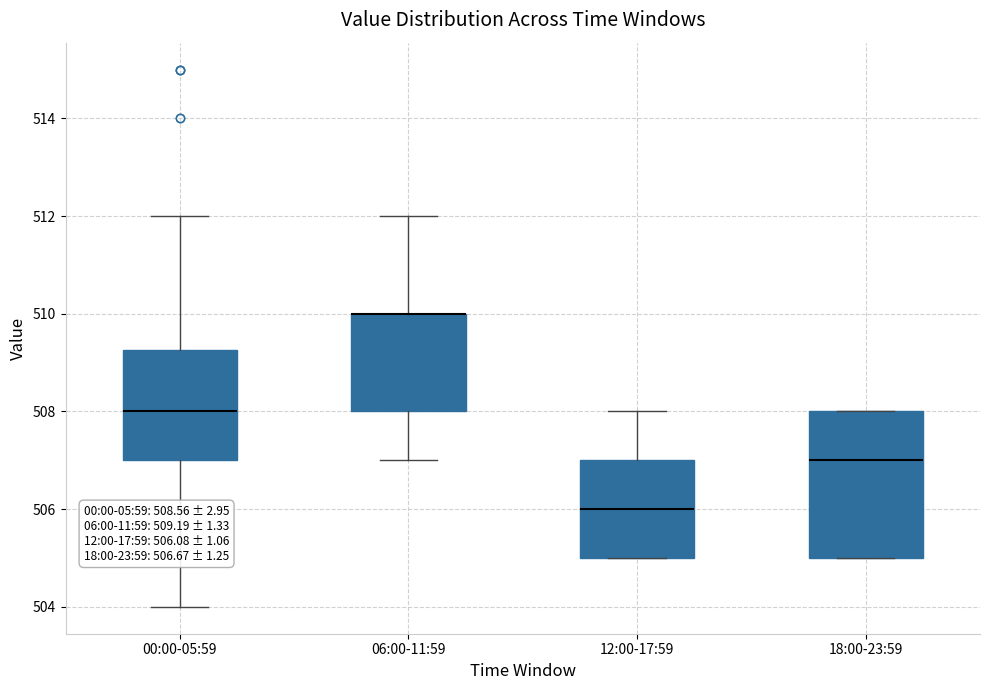

Comparing the boxes themselves (not the whiskers), which one is the tallest?

18:00-23:59